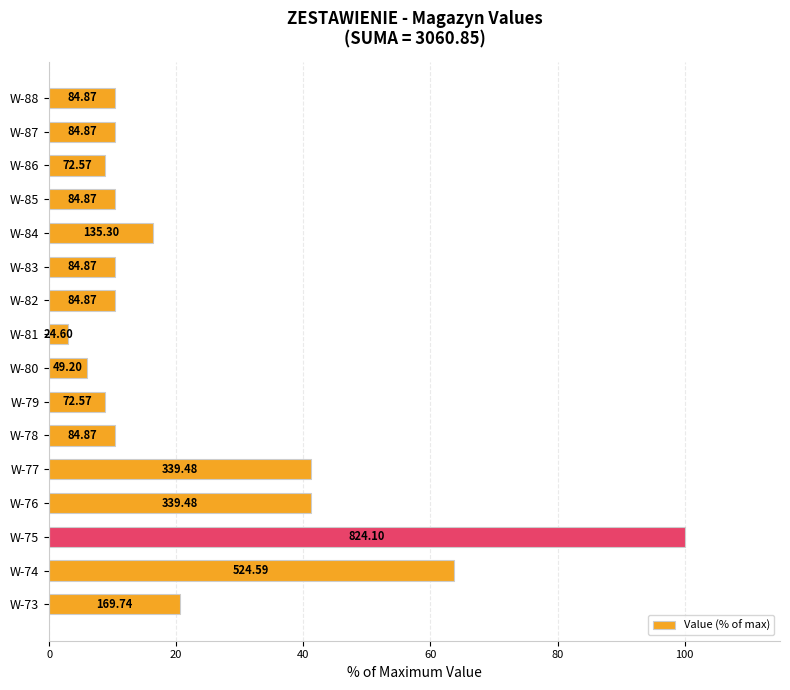

Are the bars horizontal?

Yes